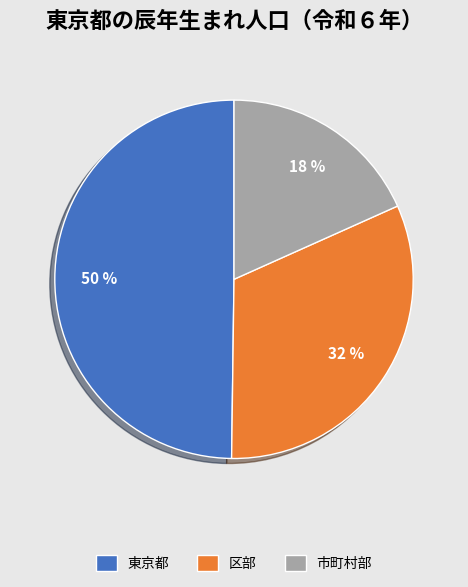

To the nearest percent, what is the difference between the 区部 and 市町村部 slice percentages?

14%